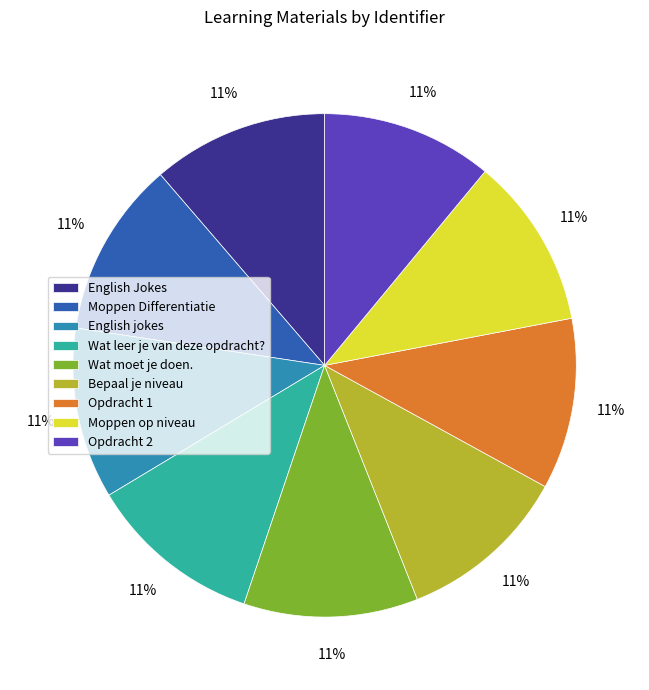

Count the number of slices in the pie.

9